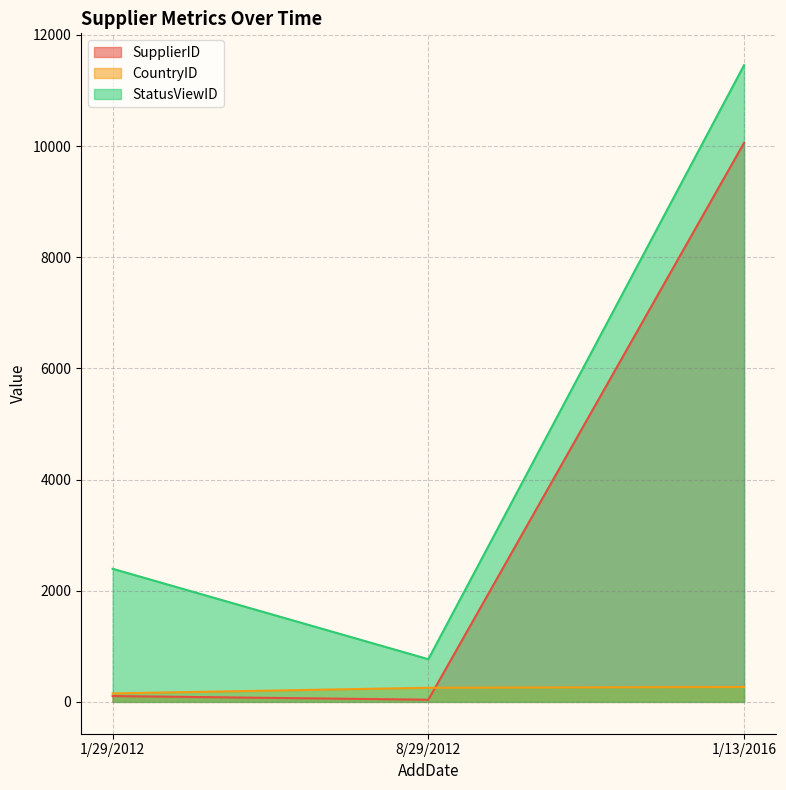

The value of CountryID at 1/13/2016 is 268. True or false?

True